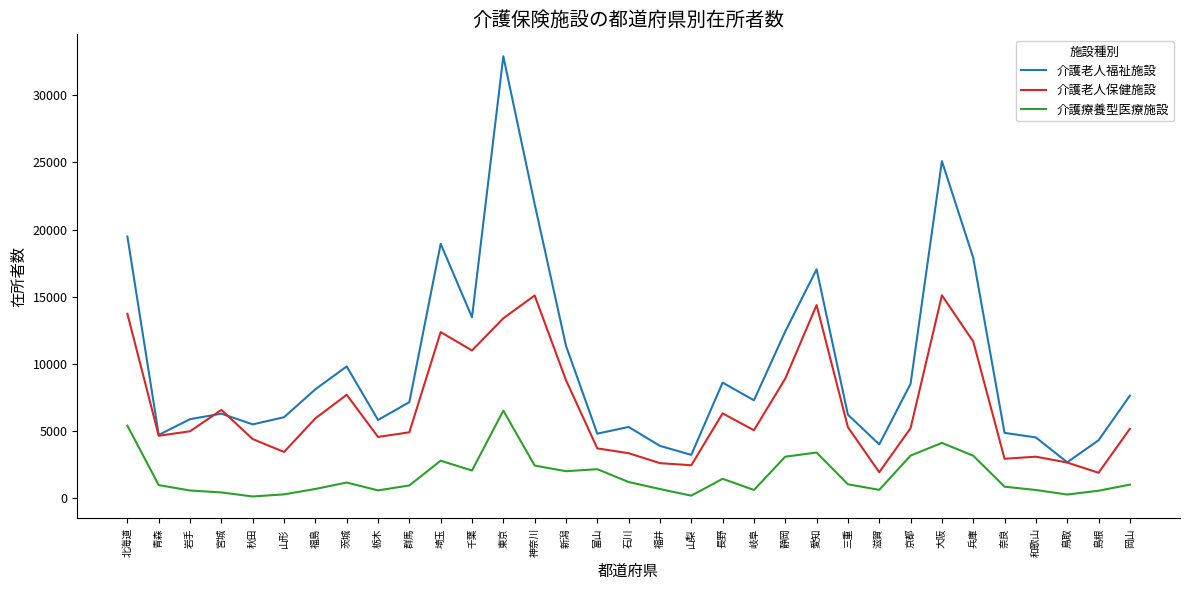

How many lines are shown in the chart?

3